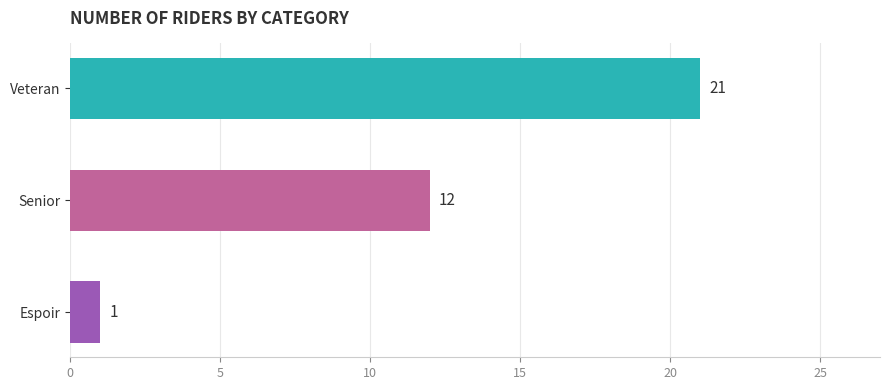

Does the chart contain stacked bars?

No